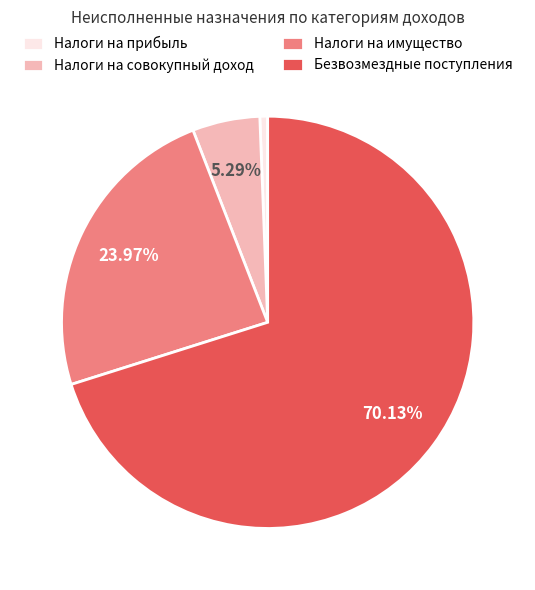

What is the ratio of the value at Налоги на совокупный доход to the value at Налоги на прибыль?

8.7